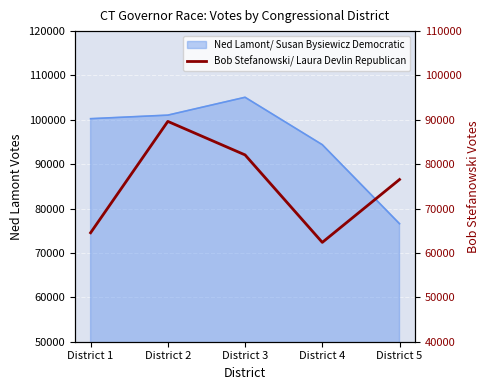

What is the difference between the maximum and minimum values?

27261